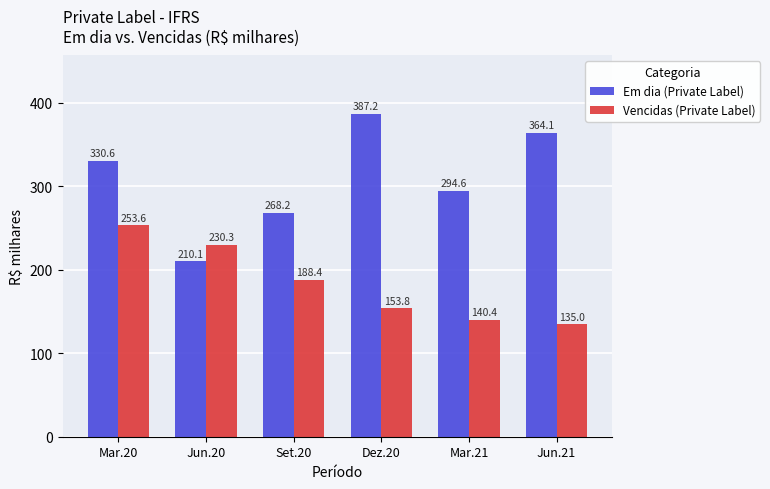

Which series has the widest spread of values?

Em dia (Private Label)